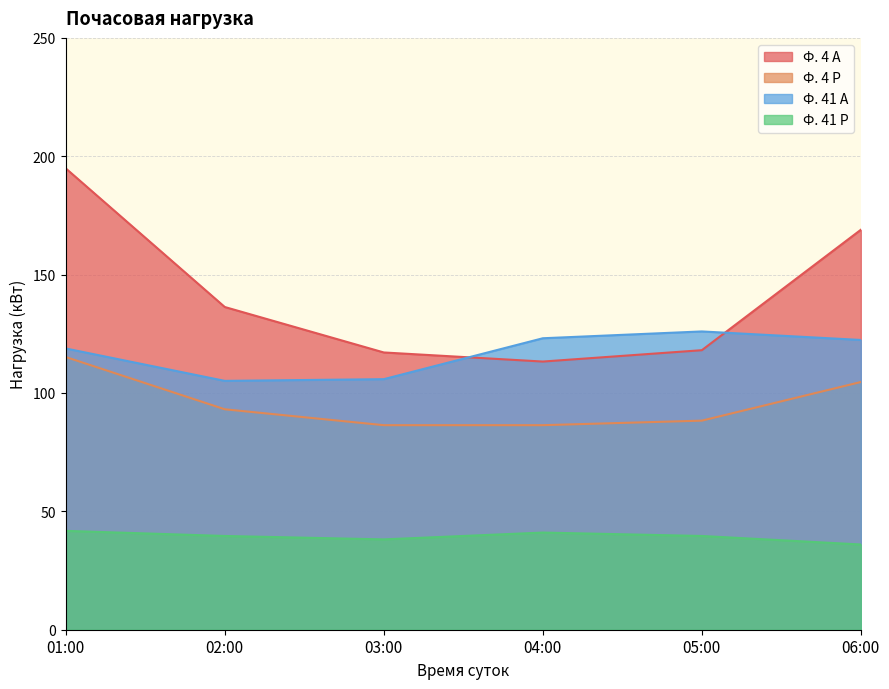

At which category does Ф. 4 А reach its first local valley?

04:00